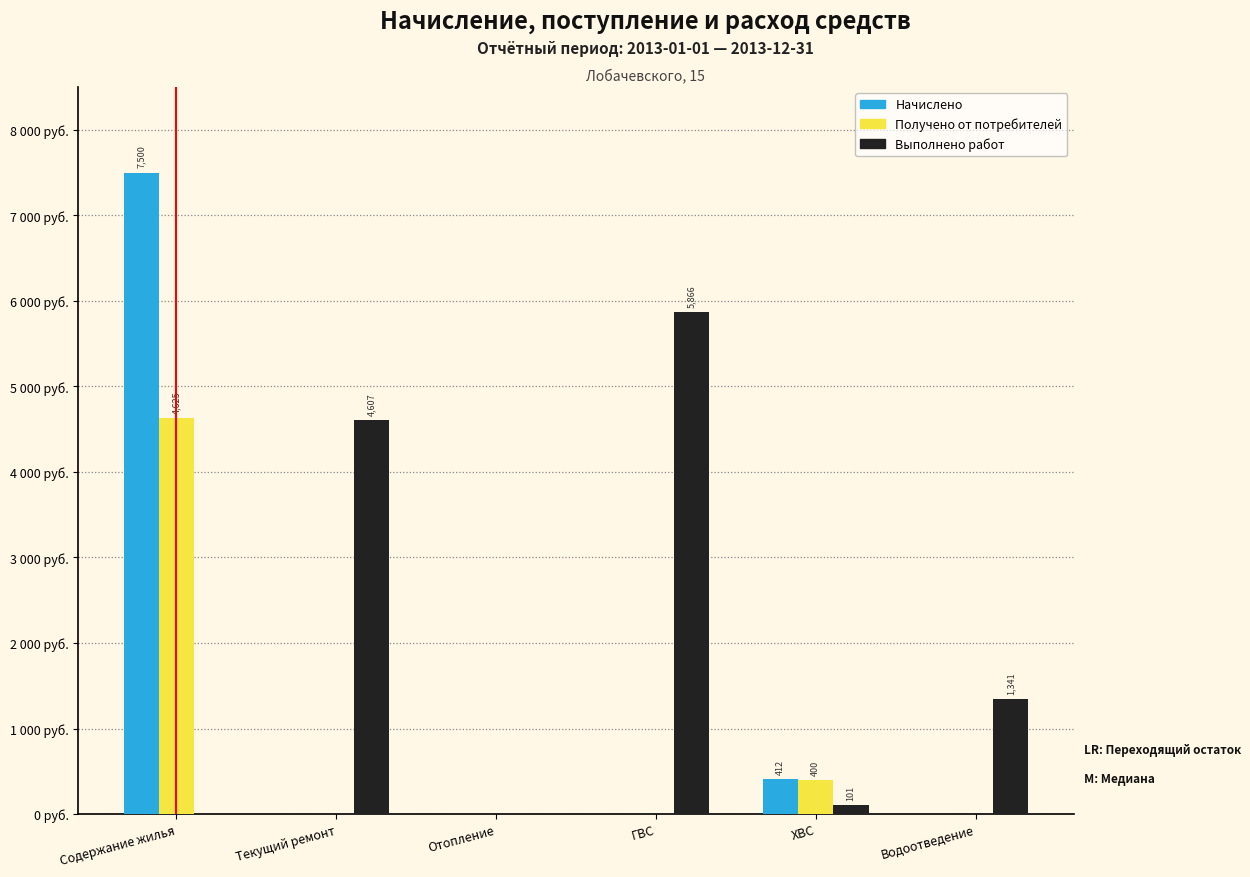

Are the bars horizontal?

No